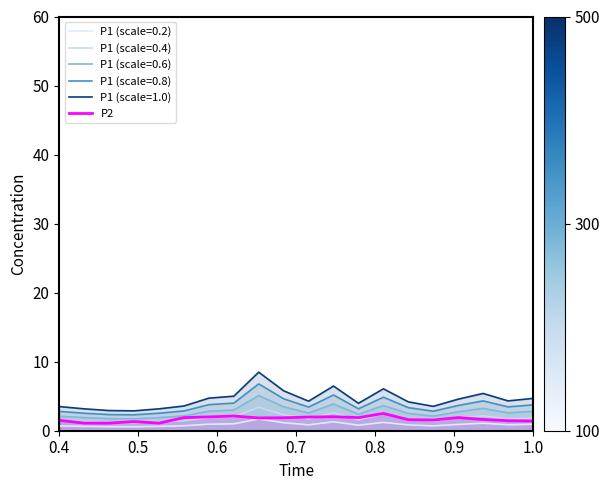

What is the difference between the second highest and second lowest values?

1.0